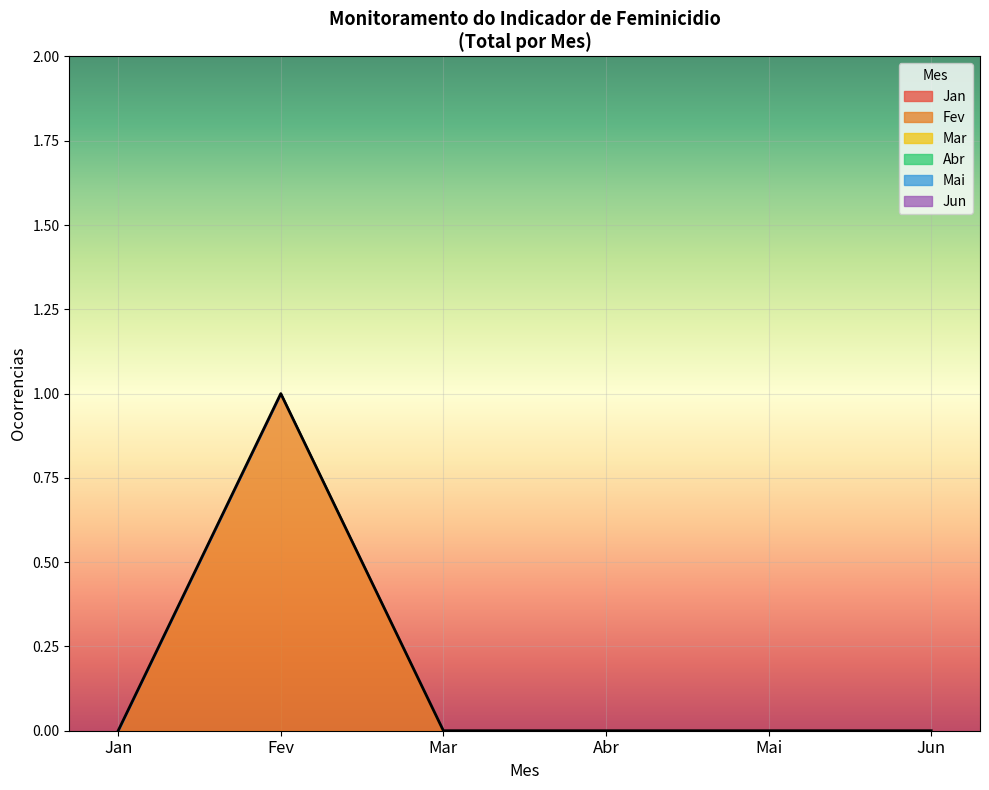

What are all the series names shown in the legend?

Jan, Fev, Mar, Abr, Mai, Jun